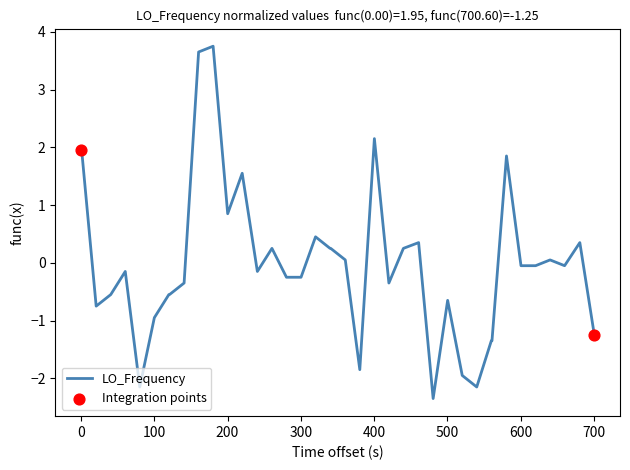

What is the difference between the maximum and minimum values?

6.1